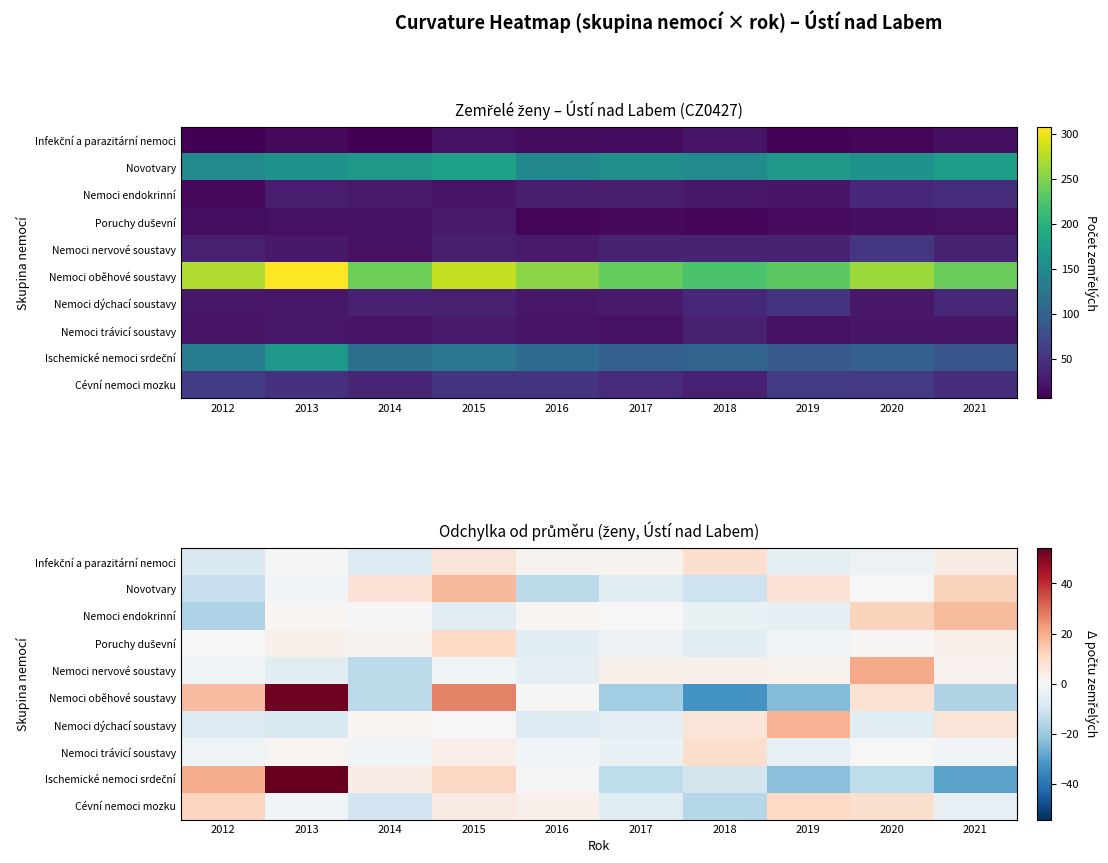

Between 2019 and 2014, which is larger?

2019